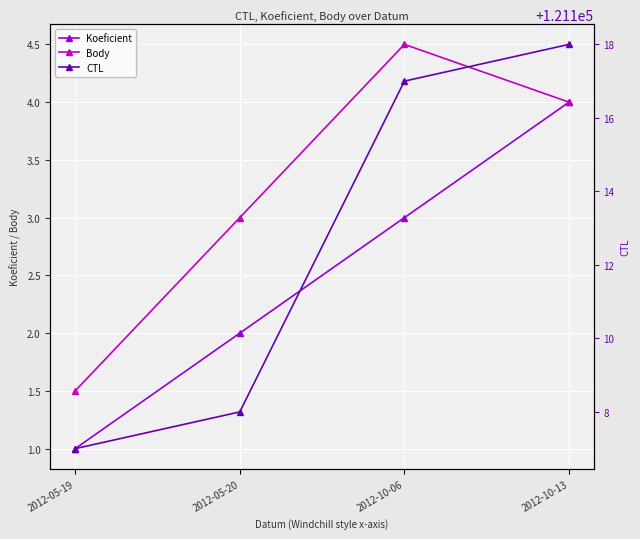

Reading left to right, list all the values displayed in this chart.

Koeficient: 2012-05-19=1.0	2012-05-20=2.0	2012-10-06=3.0	2012-10-13=4.0
Body: 2012-05-19=1.5	2012-05-20=3.0	2012-10-06=4.5	2012-10-13=4.0
CTL: 2012-05-19=121107.0	2012-05-20=121108.0	2012-10-06=121117.0	2012-10-13=121118.0